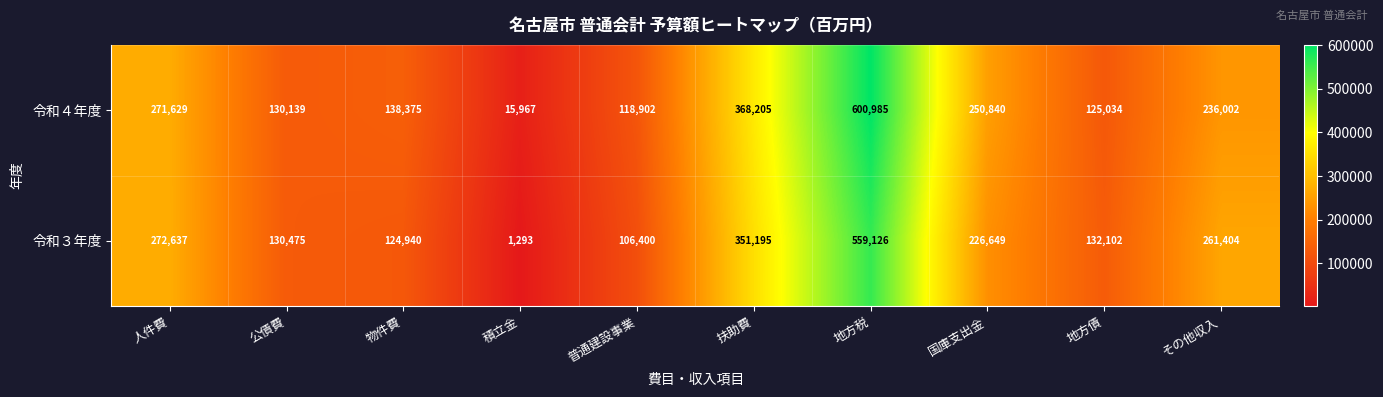

At which label does 令和４年度 reach its peak?

地方税